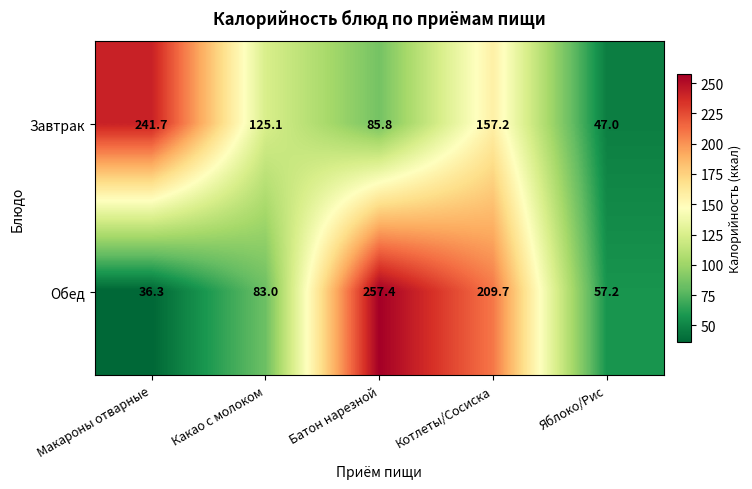

Rank the series by their average value, from lowest to highest.

Обед, Завтрак